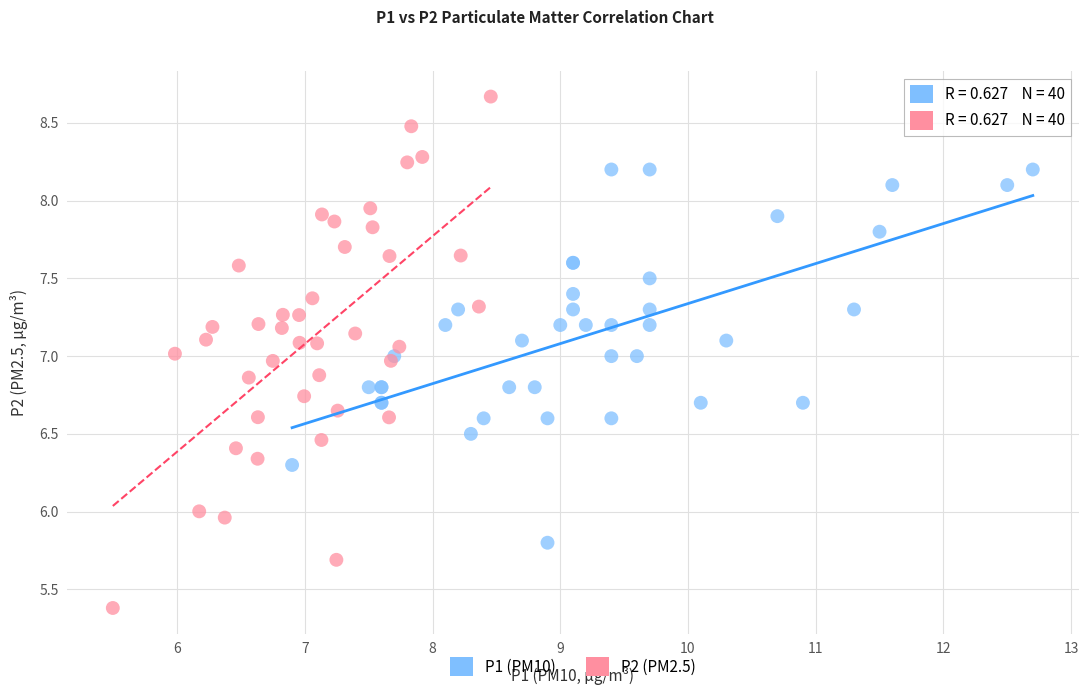

What are all the series names shown in the legend?

P1 (PM10), P2 (PM2.5)